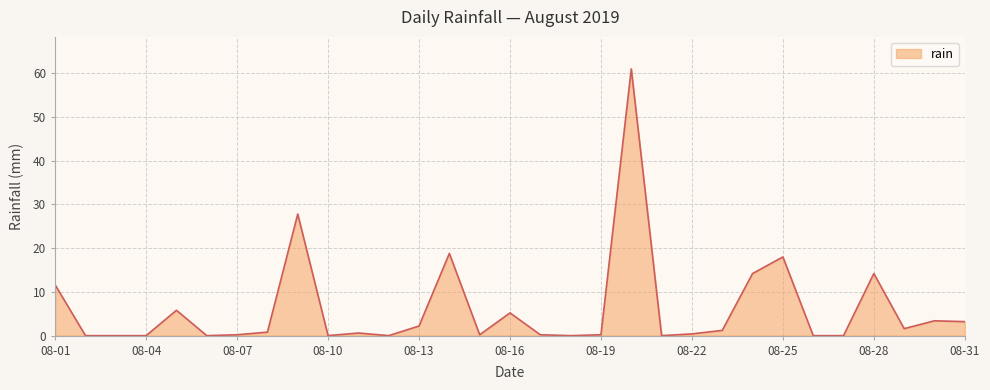

What is the maximum value shown in the chart?

61.0